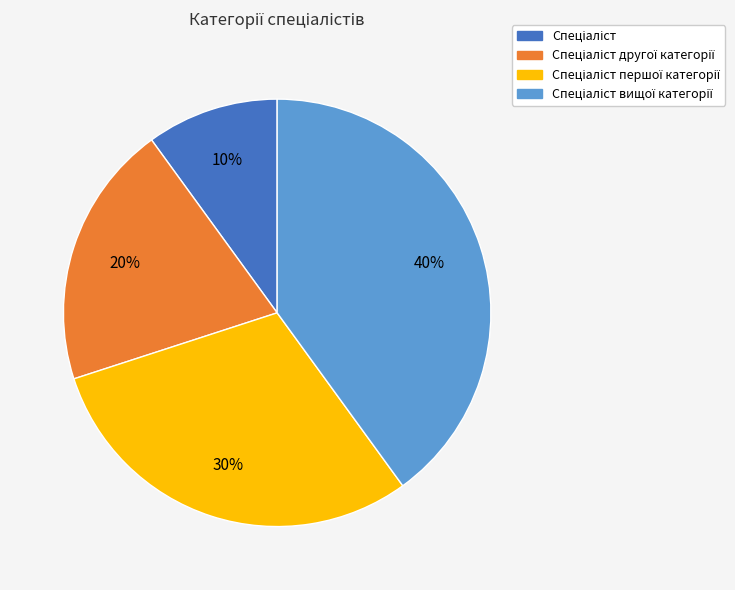

How many segments does this pie chart have?

4